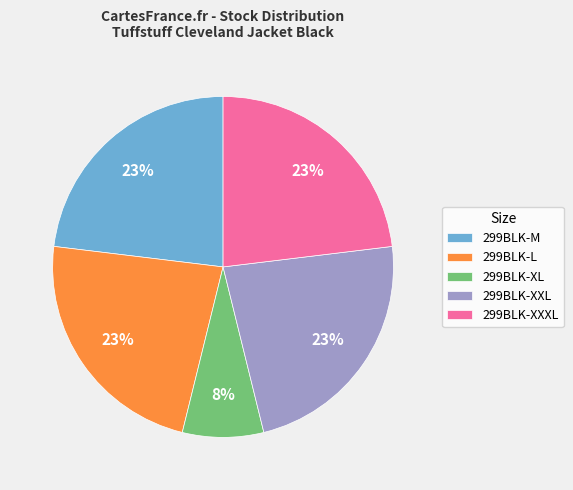

What is the ratio of the value at 299BLK-M to the value at 299BLK-XXL?

1.0